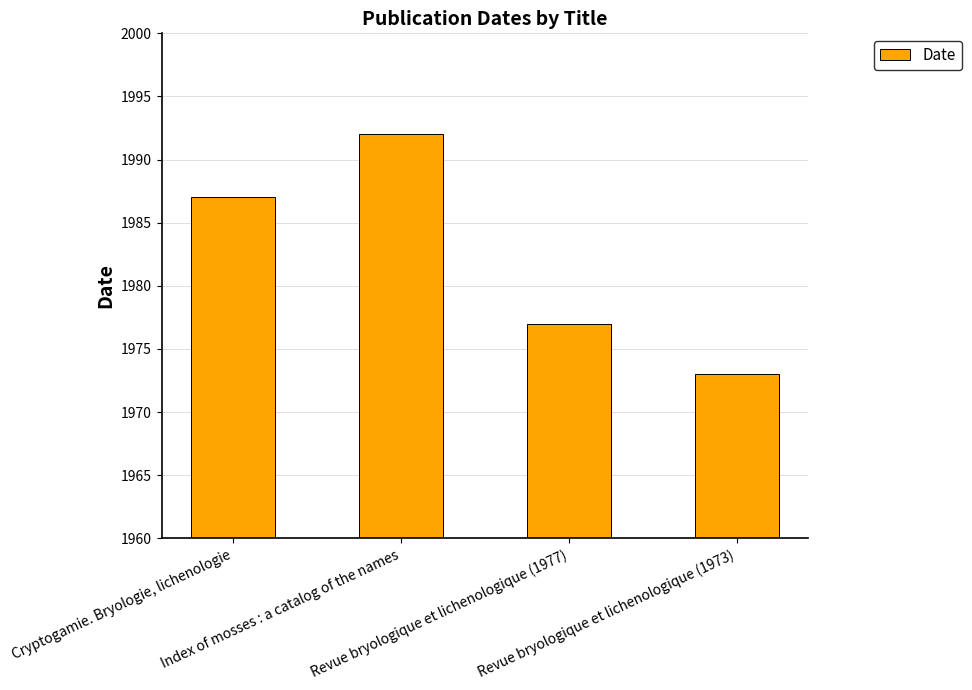

What is the label of the 2nd bar from the right?

Revue bryologique et lichenologique (1977)